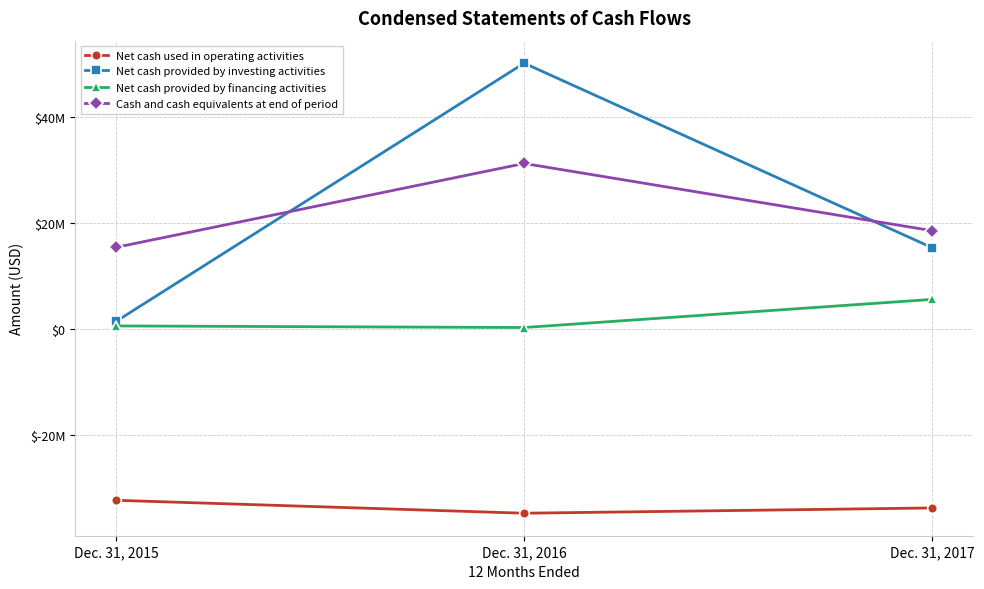

At Dec. 31, 2016, list the series in order from smallest to largest.

Net cash used in operating activities, Net cash provided by financing activities, Cash and cash equivalents at end of period, Net cash provided by investing activities